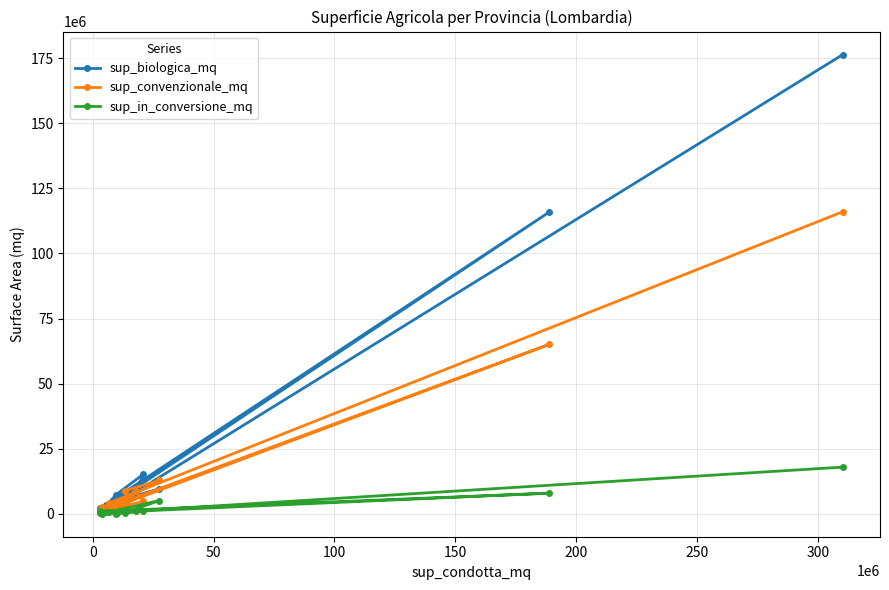

What is the difference between the second highest and second lowest values in the sup_in_conversione_mq series?

7827613